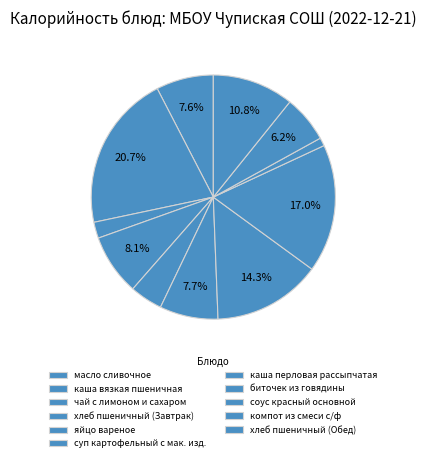

Rank the categories by value from highest to lowest.

каша вязкая пшеничная, биточек из говядины, каша перловая рассыпчатая, хлеб пшеничный (Обед), хлеб пшеничный (Завтрак), суп картофельный с мак. изд., масло сливочное, компот из смеси с/ф, яйцо вареное, чай с лимоном и сахаром, соус красный основной